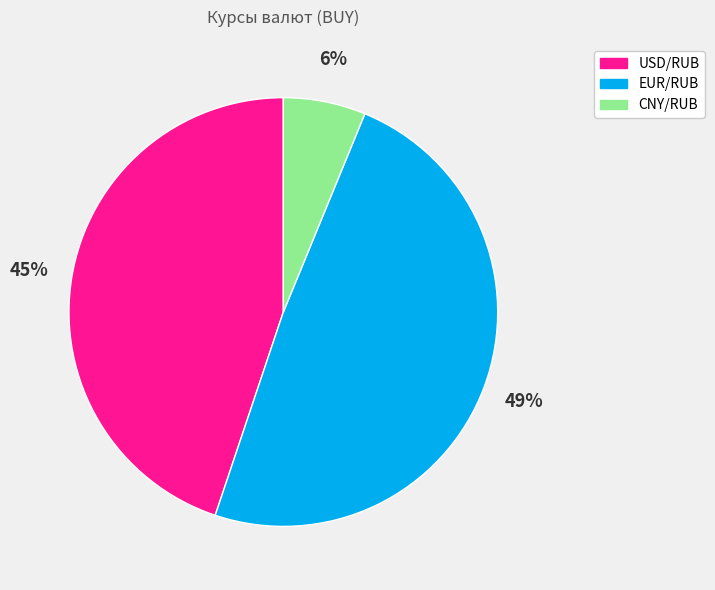

To the nearest percent, what is the average slice percentage?

33%